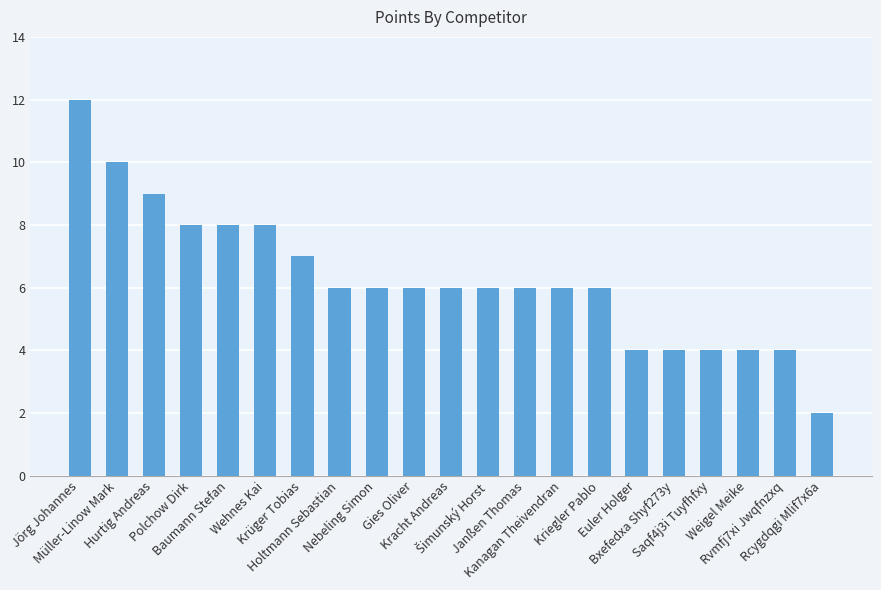

Which label corresponds to the smallest value in the chart?

Rcygdqgi Mlif7x6a